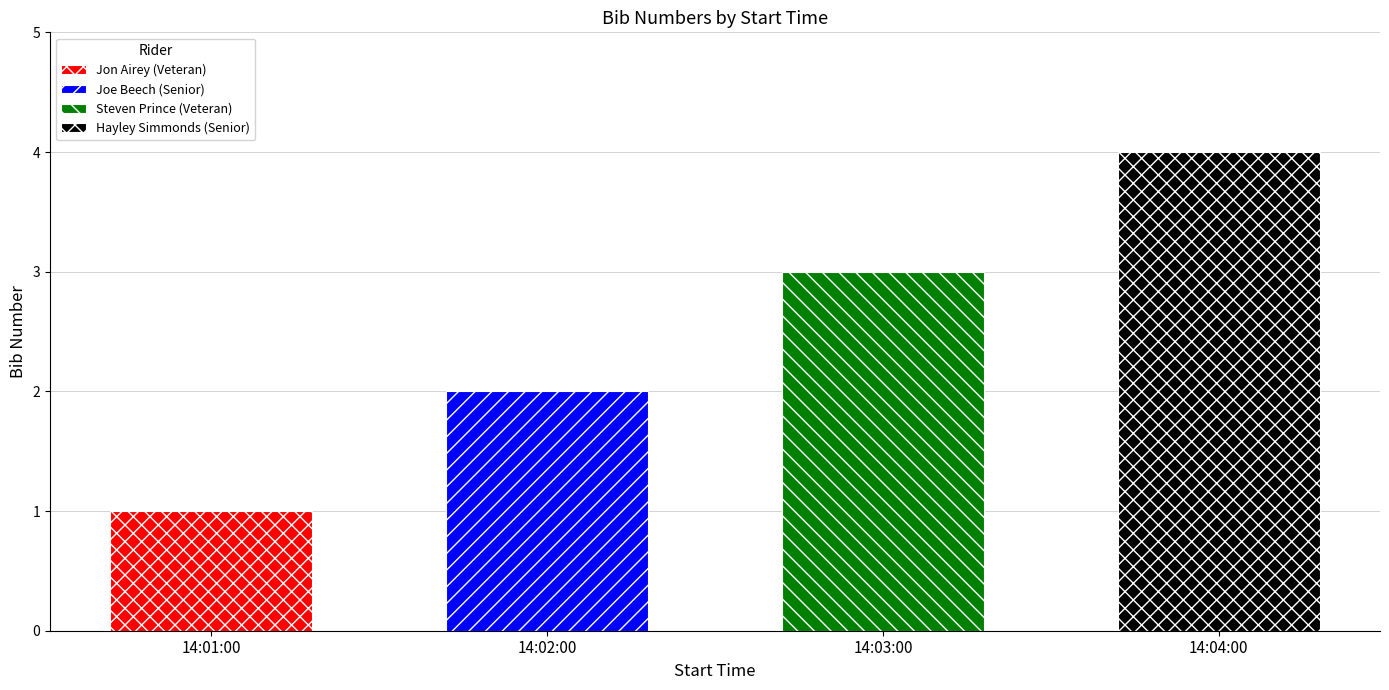

Rank the categories by value from lowest to highest.

14:01:00, 14:02:00, 14:03:00, 14:04:00